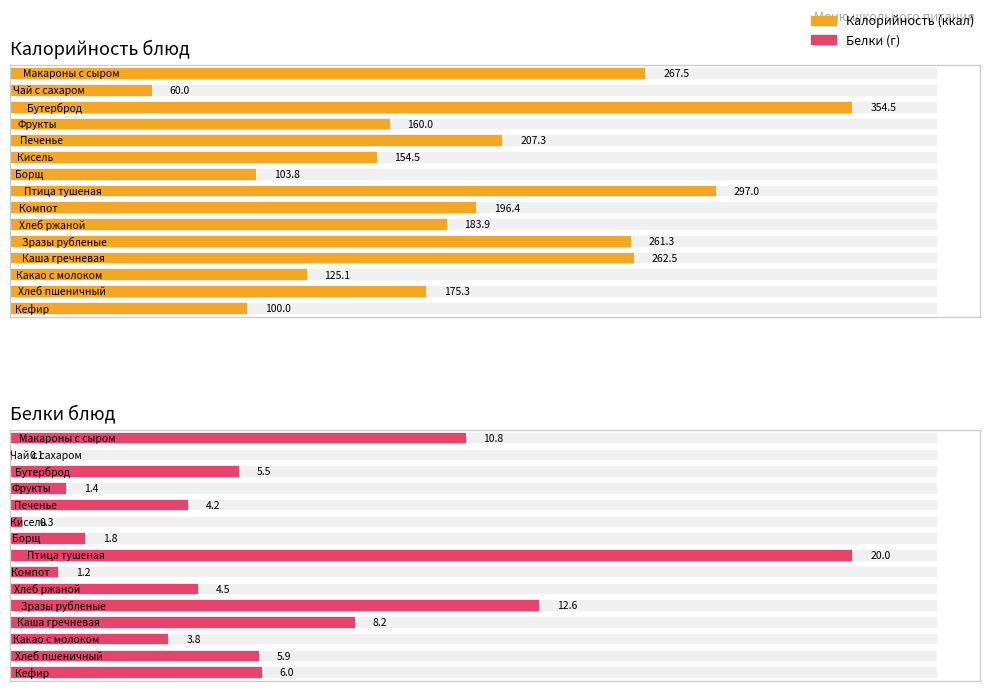

At which label does Белки reach its peak?

Птица тушеная